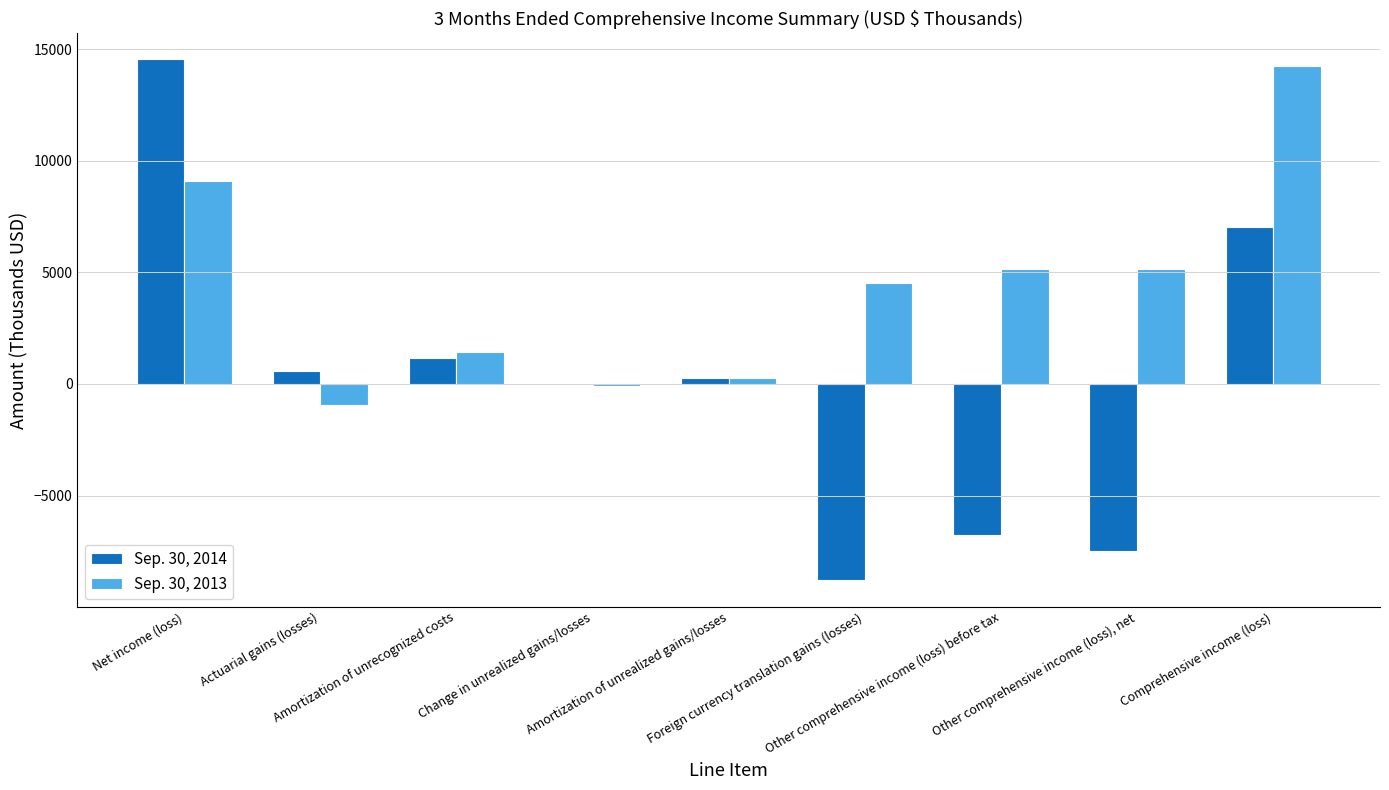

What is the sum of all Sep. 30, 2013 values?

38838